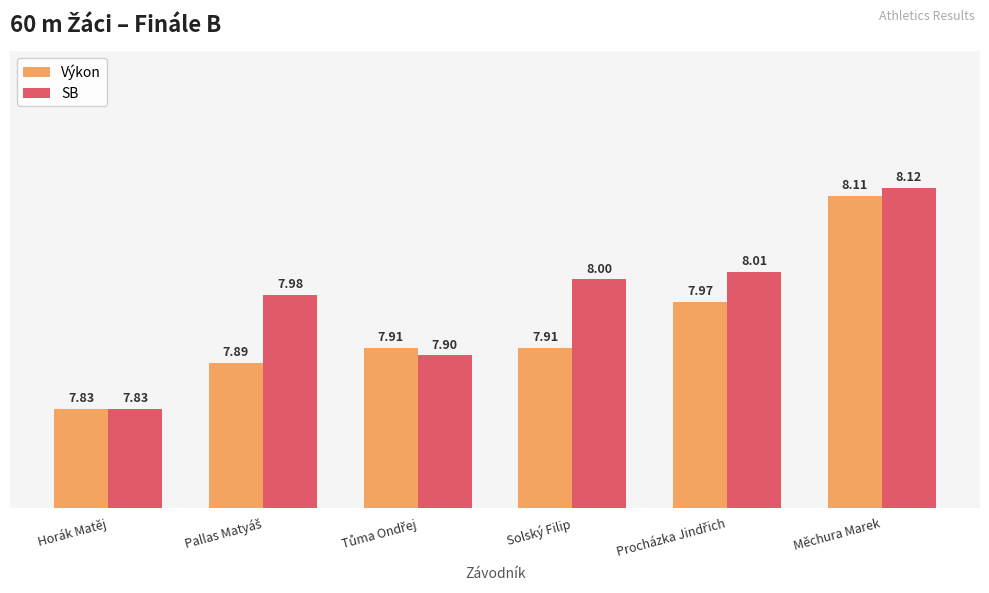

Which series has the largest total across all categories?

SB